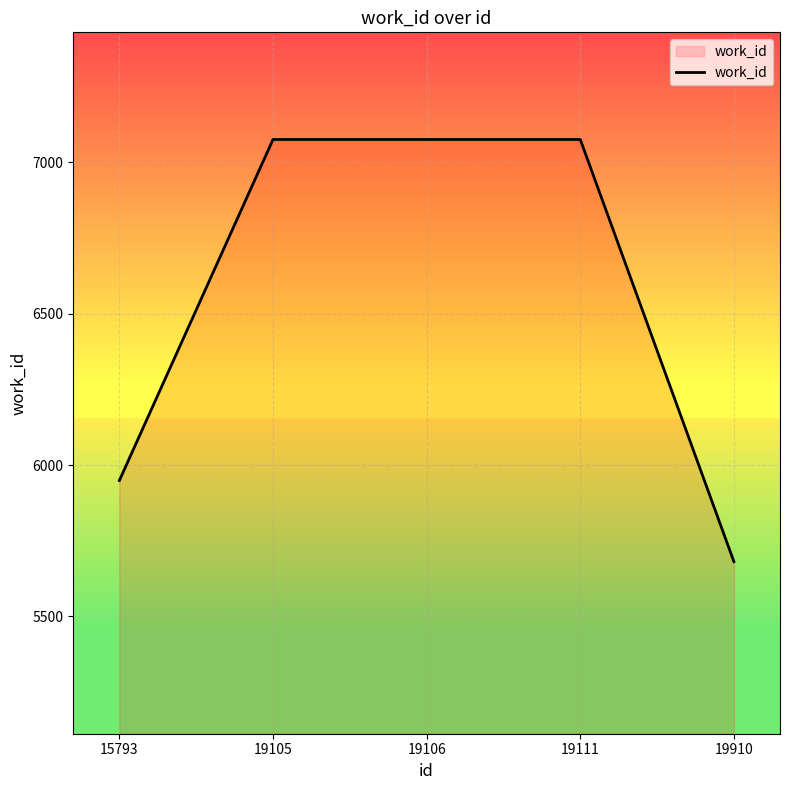

What is the smallest value displayed?

5681